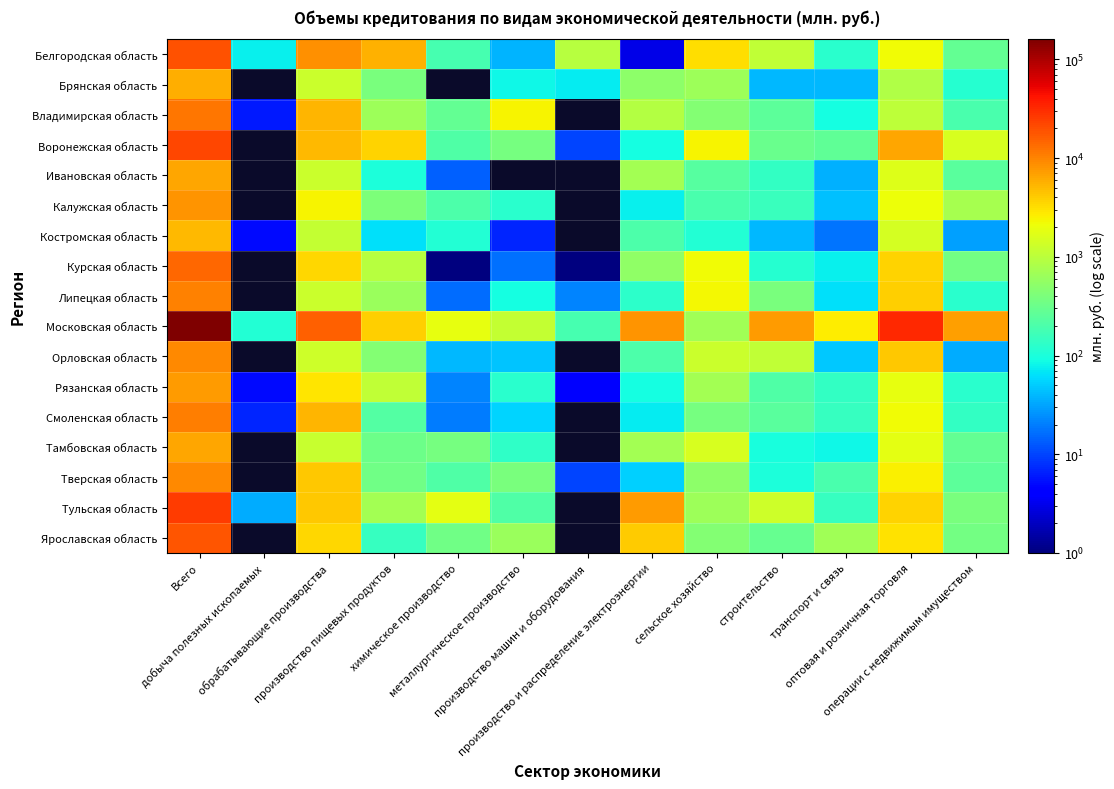

Which has a higher value, производство пищевых продуктов or обрабатывающие производства?

обрабатывающие производства